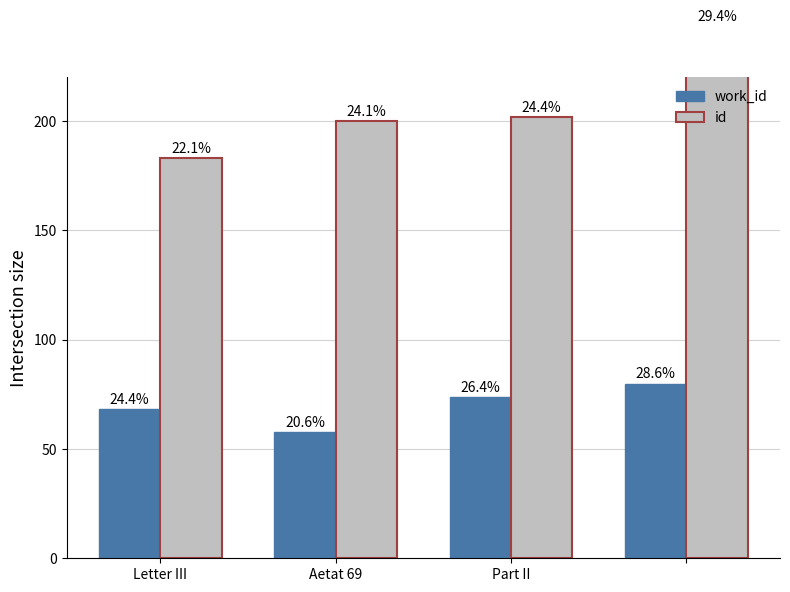

What is the difference between the second highest and second lowest values in the id series?

2.1